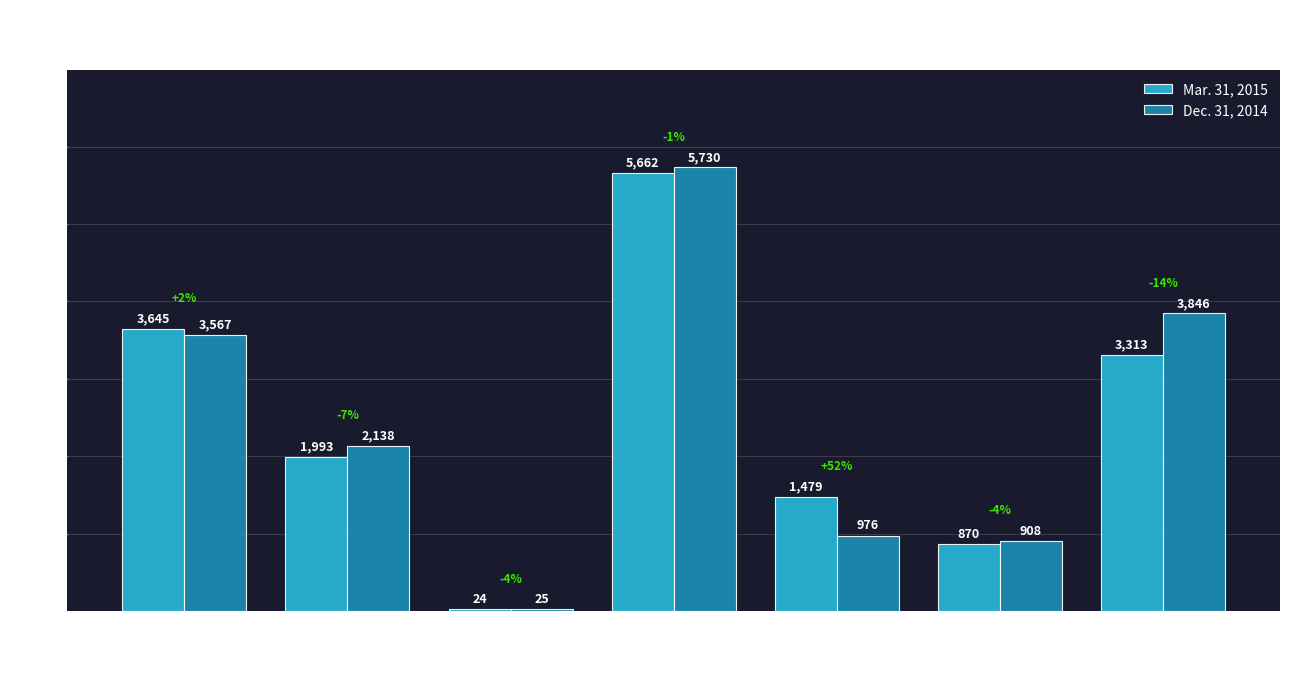

Rank the series by their average value, from highest to lowest.

Dec. 31, 2014, Mar. 31, 2015